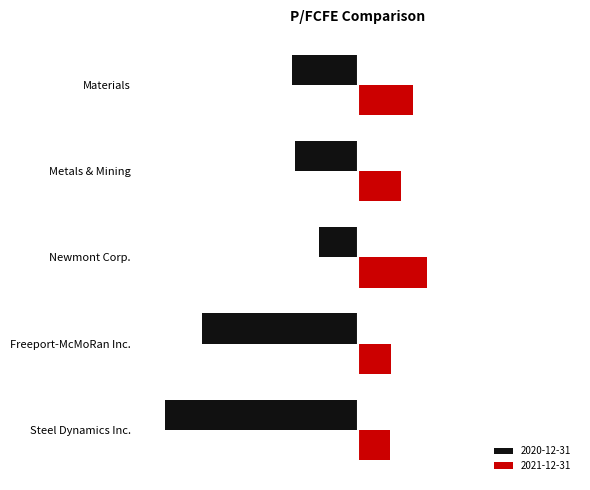

What are all the series names shown in the legend?

2020-12-31, 2021-12-31